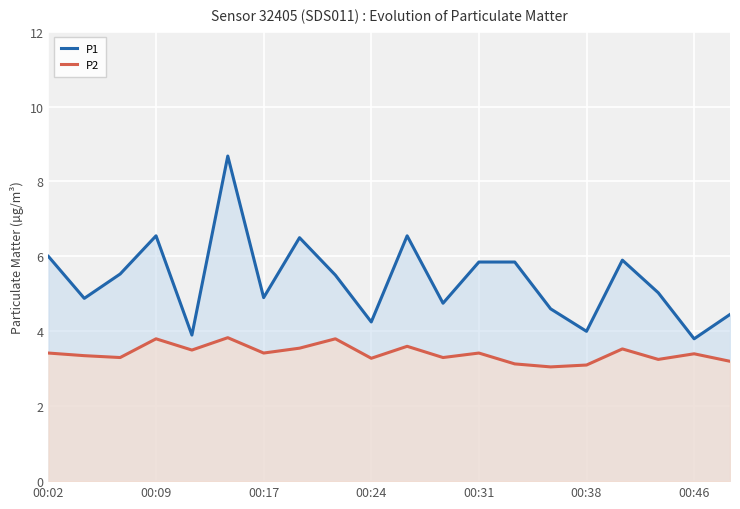

What is the difference between the maximum and minimum values in the P2 series?

0.8